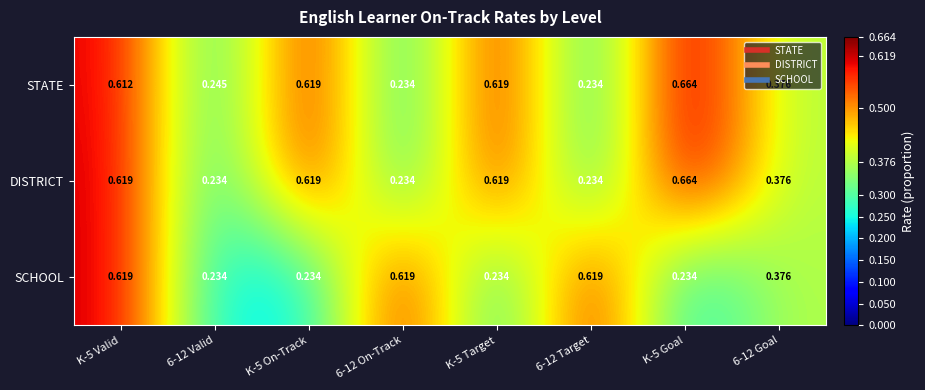

Which series changed the most between K-5 Valid and 6-12 On-Track?

DISTRICT